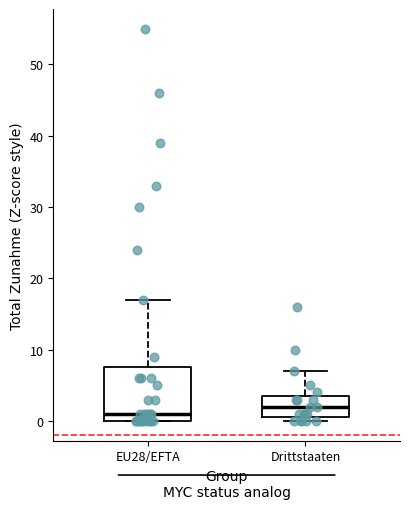

Reading left to right, read every box against the y-axis: the position of its median line, the range the box covers, and the ends of its whiskers. The values are not printed on the chart, so give them approximately, as read against the axis.

EU28/EFTA: median 1, box 0 to 8, whiskers 0 to 17
Drittstaaten: median 2, box 1 to 4, whiskers 0 to 7